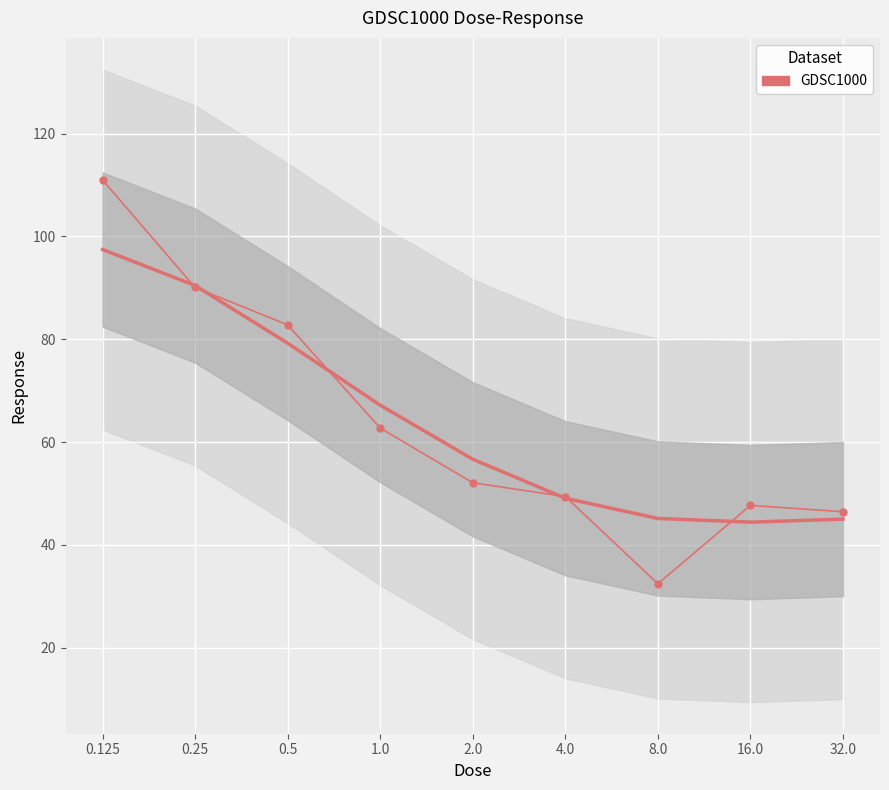

Is it true that the value at 32.0 is 46.5?

True